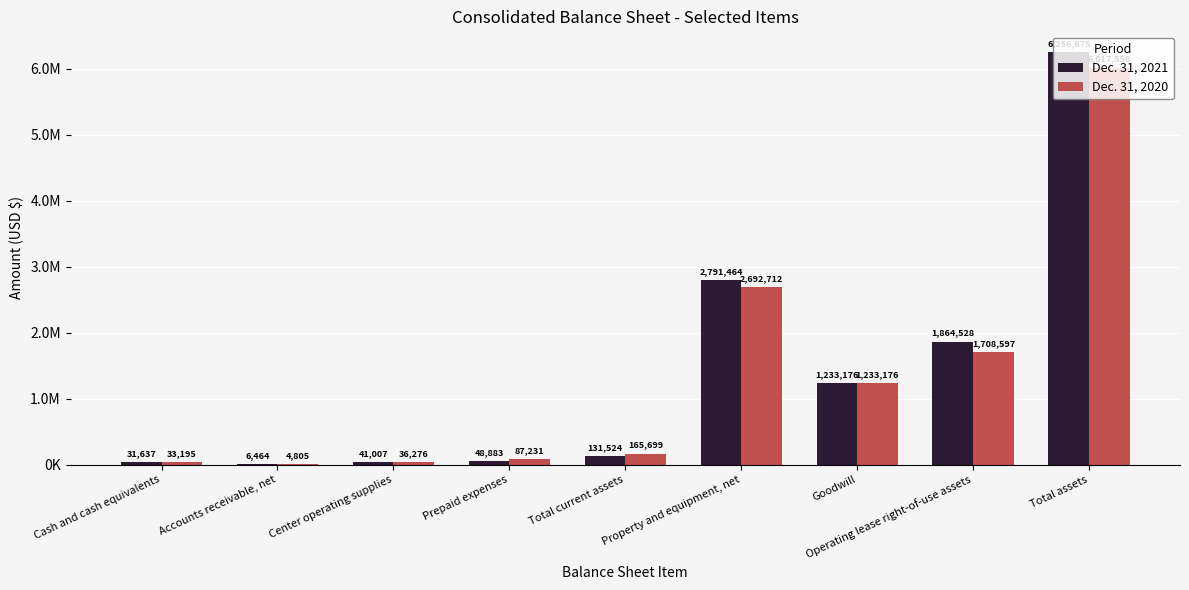

Are the bars grouped side by side (vs. stacked)?

Yes